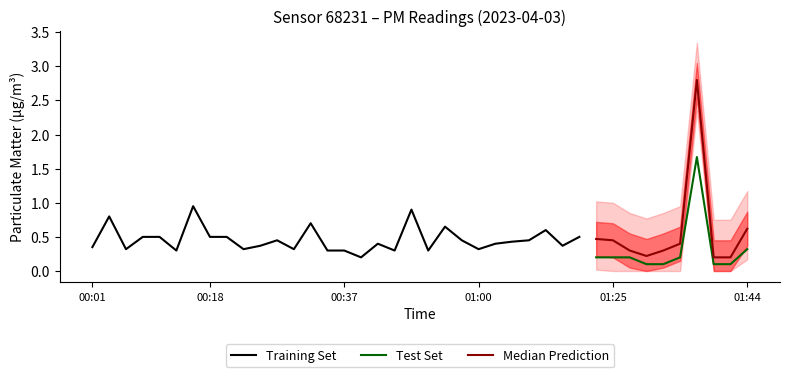

Is the value of P1 at 00:50 greater than the value of P2 at 00:05?

Yes